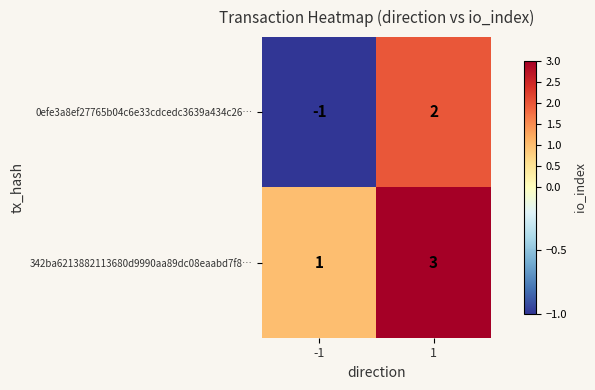

True or false: 342ba6213882113680d9990aa89dc08eaabd7f8… has a value of 1 at -1.

True